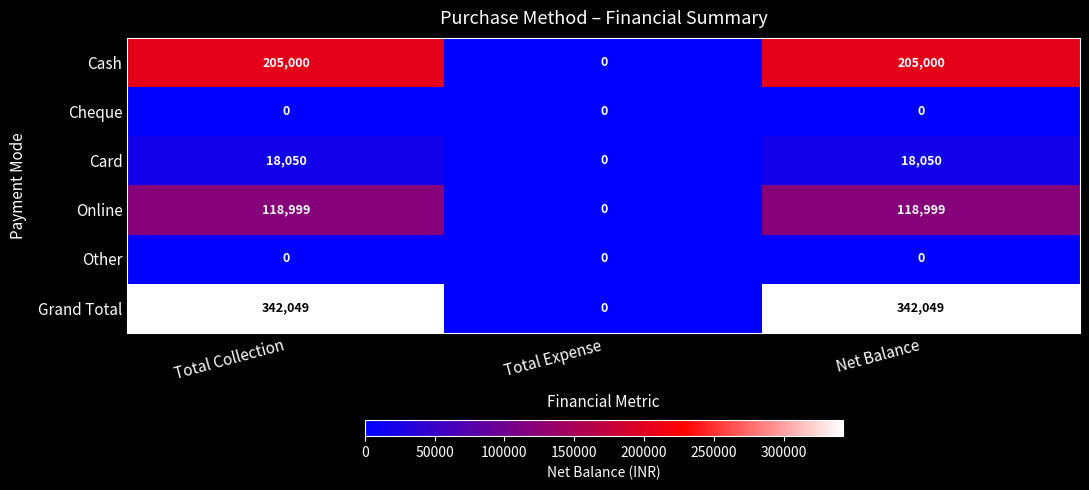

What is the maximum value shown in the chart?

342049